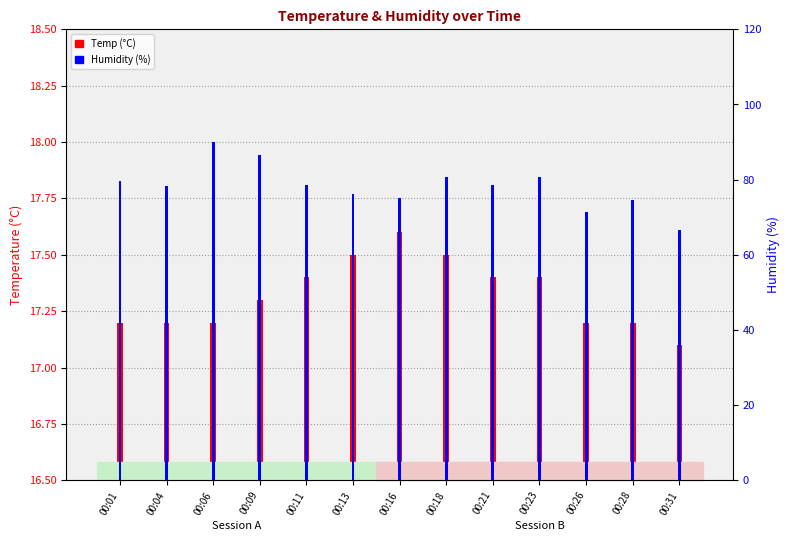

At which category is the sum across all series the highest?

00:06